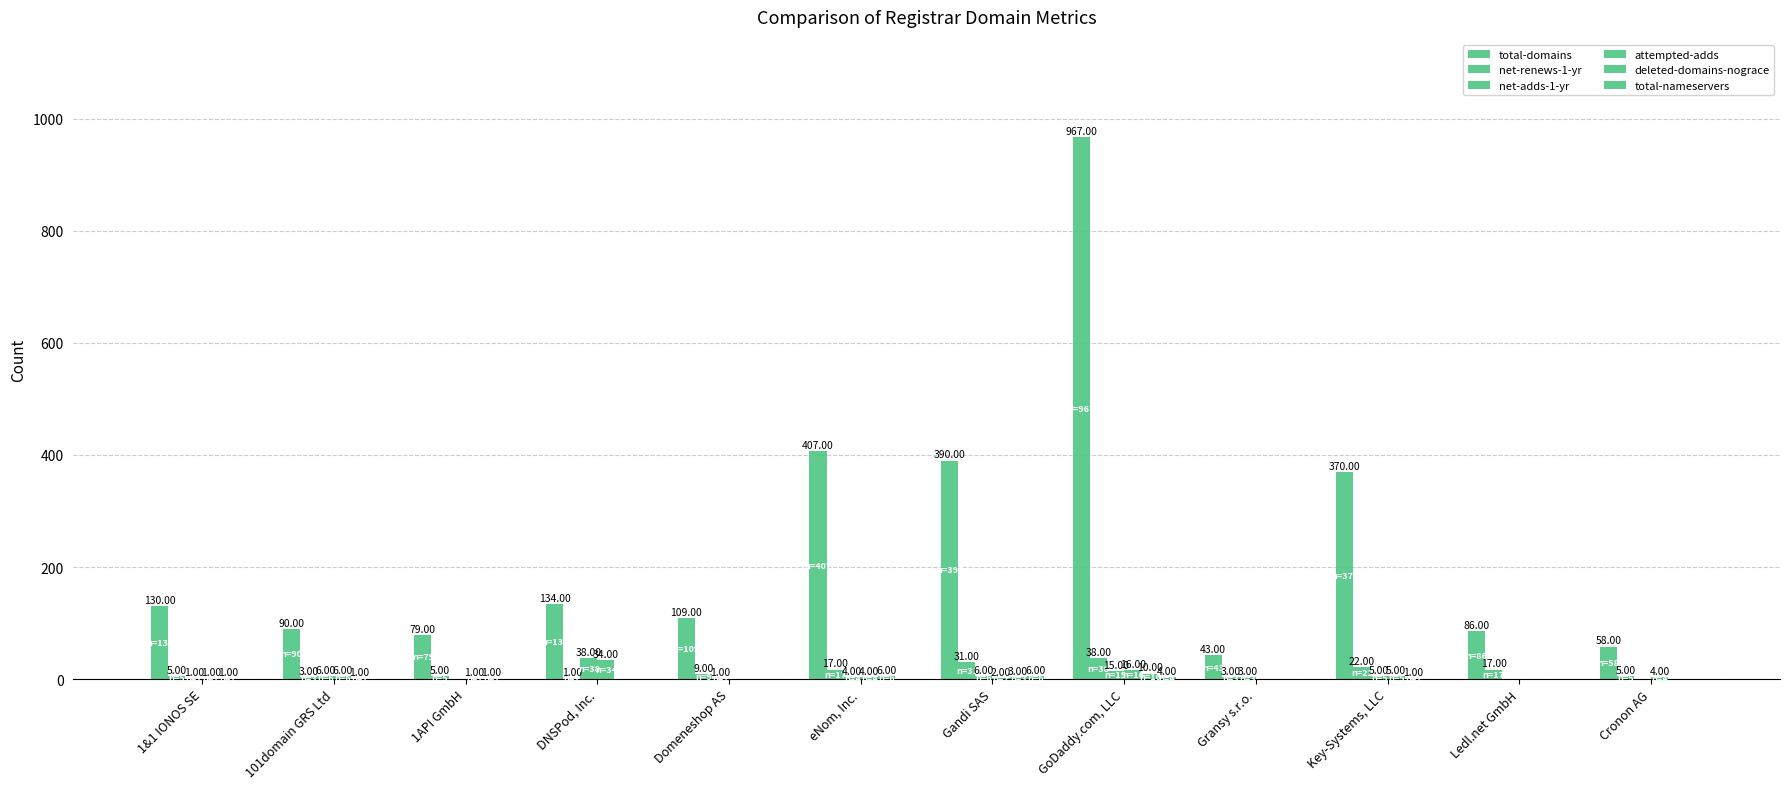

List the labels in order of total-nameservers value, largest first.

Gandi SAS, GoDaddy.com, LLC, 1&1 IONOS SE, 101domain GRS Ltd, 1API GmbH, DNSPod, Inc., Domeneshop AS, eNom, Inc., Gransy s.r.o., Key-Systems, LLC, Ledl.net GmbH, Cronon AG